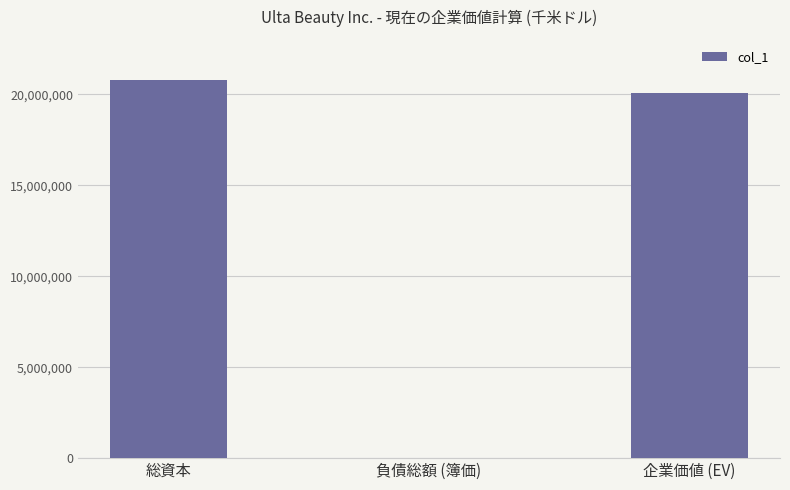

How many categories are shown in the chart?

3